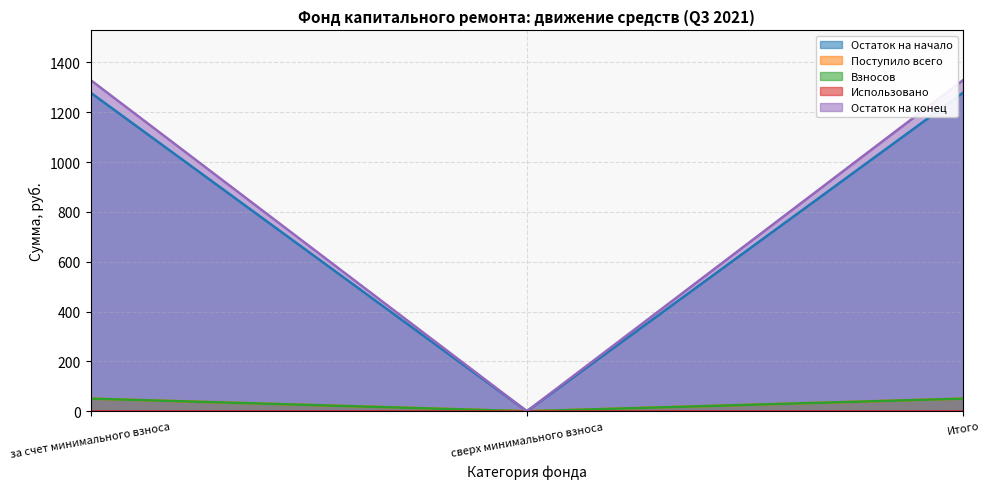

What is the spread (max minus min) of values at за счет минимального взноса?

1278.5